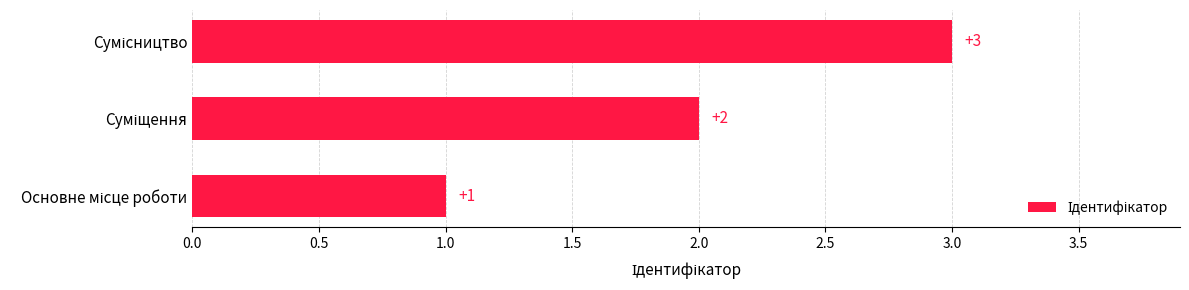

What is the greatest value displayed?

3